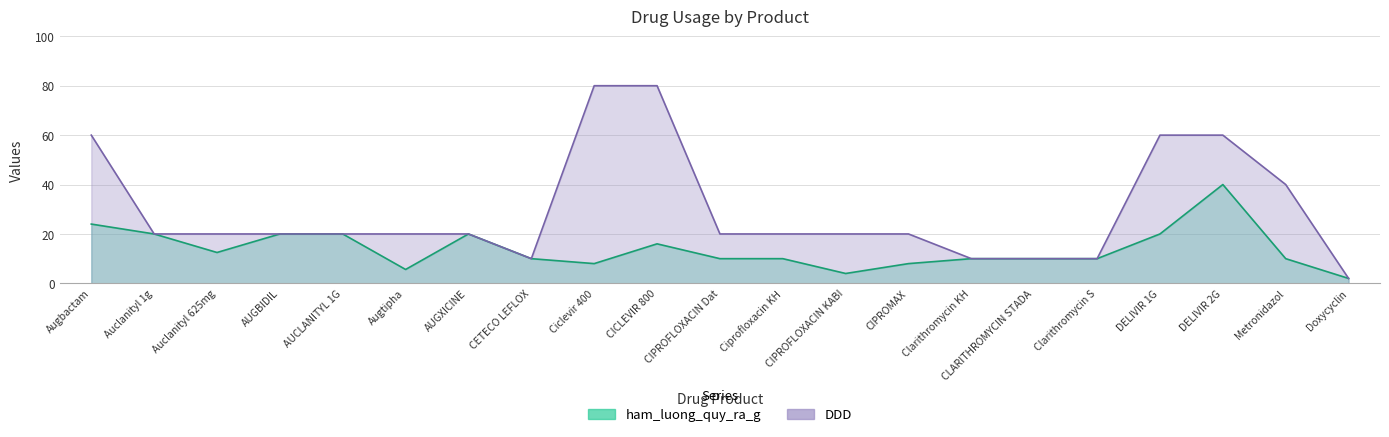

At which label is DDD closest to 41?

Metronidazol